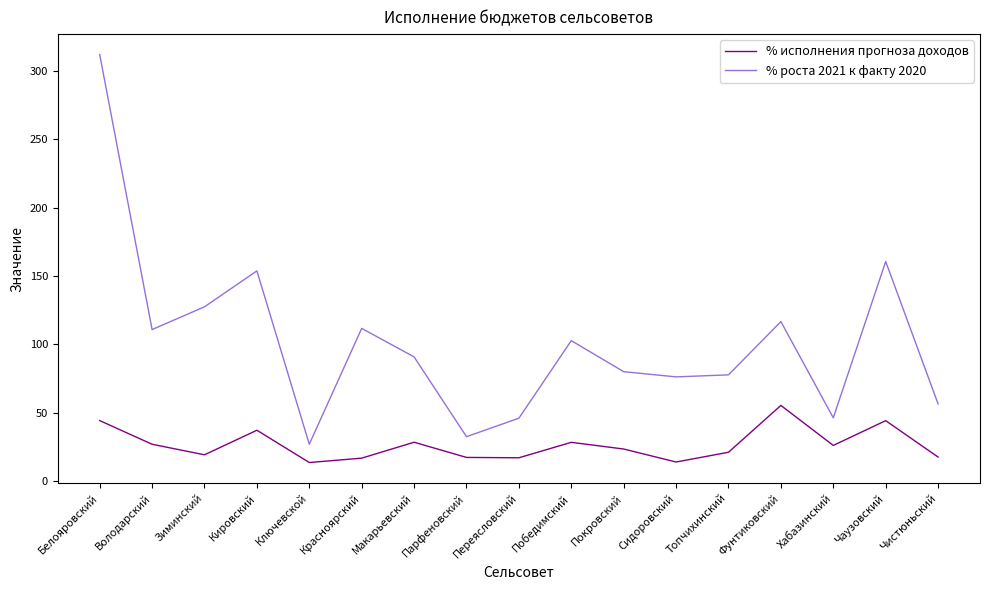

Which category has the highest value across all series?

Белояровский